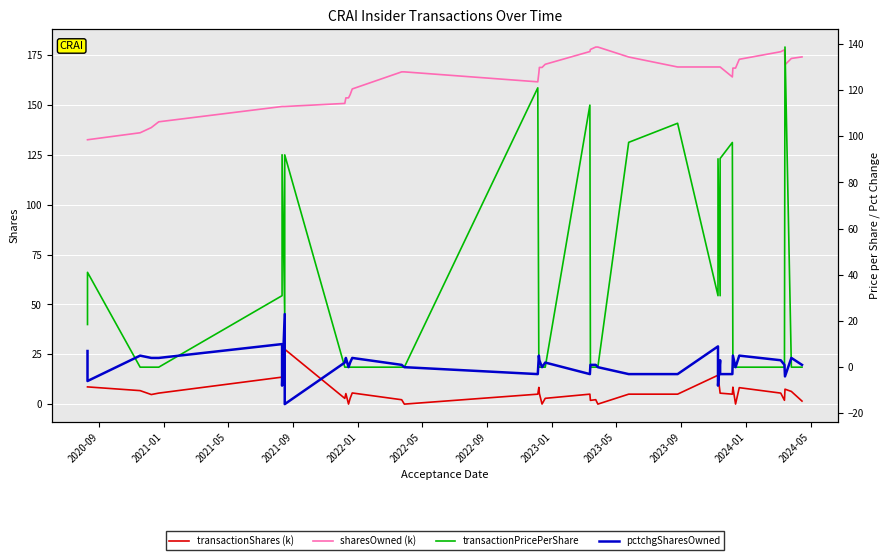

In sharesOwned (k), how many points are lower than both neighbors (excluding endpoints)?

3